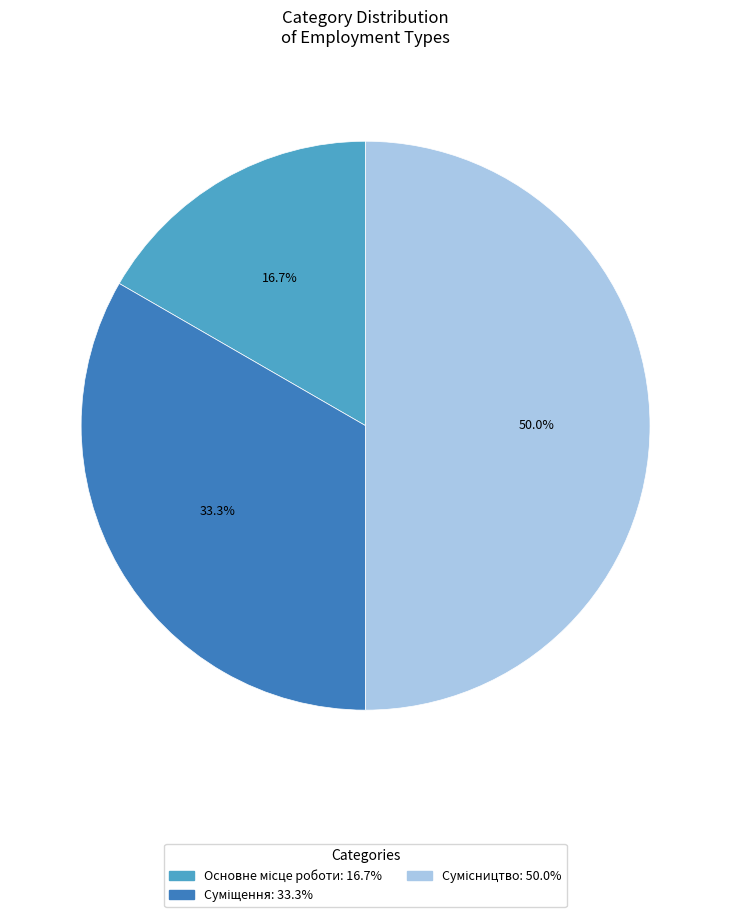

To the nearest percent, what percentage of the pie is Основне місце роботи?

17%